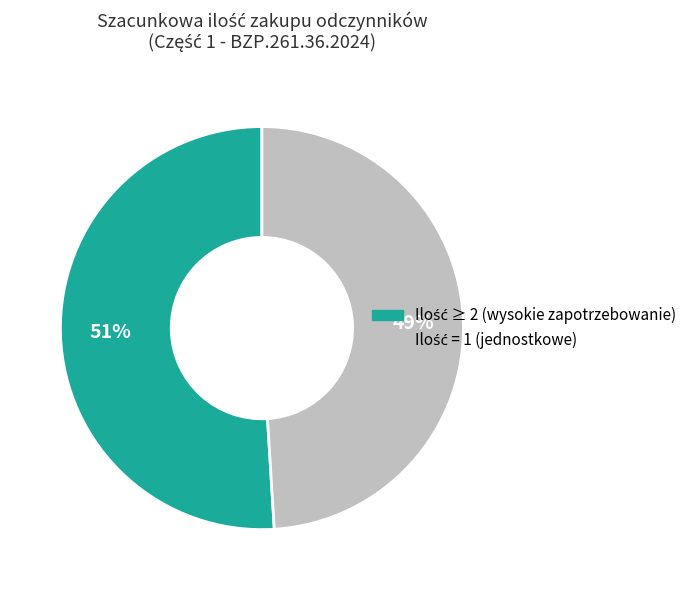

Is there a majority slice in this chart?

Yes